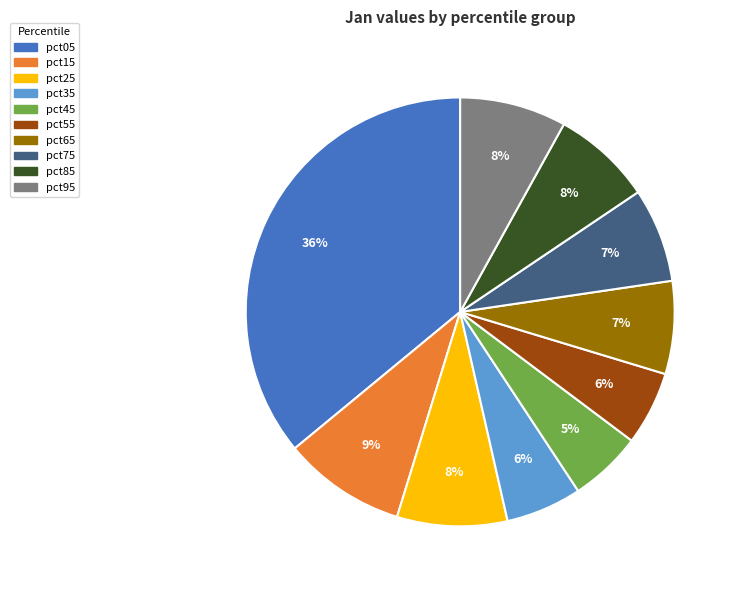

True or false: pct15 accounts for 23% of the total.

False